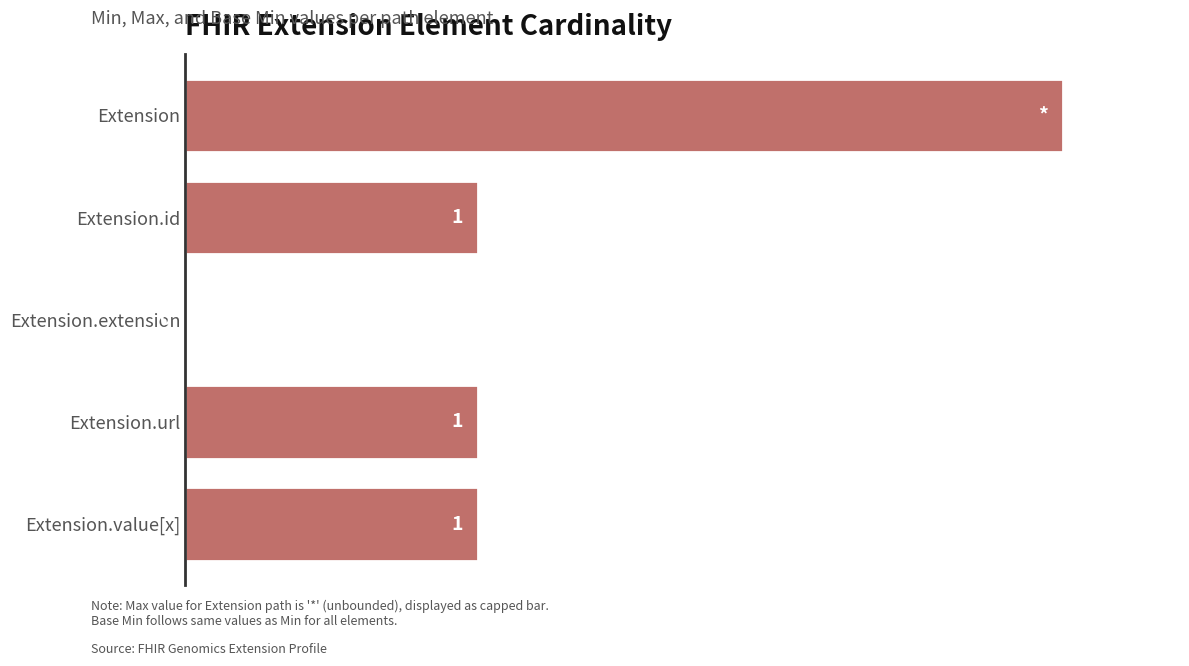

Between Extension.id and Extension.extension, which is larger?

Extension.id